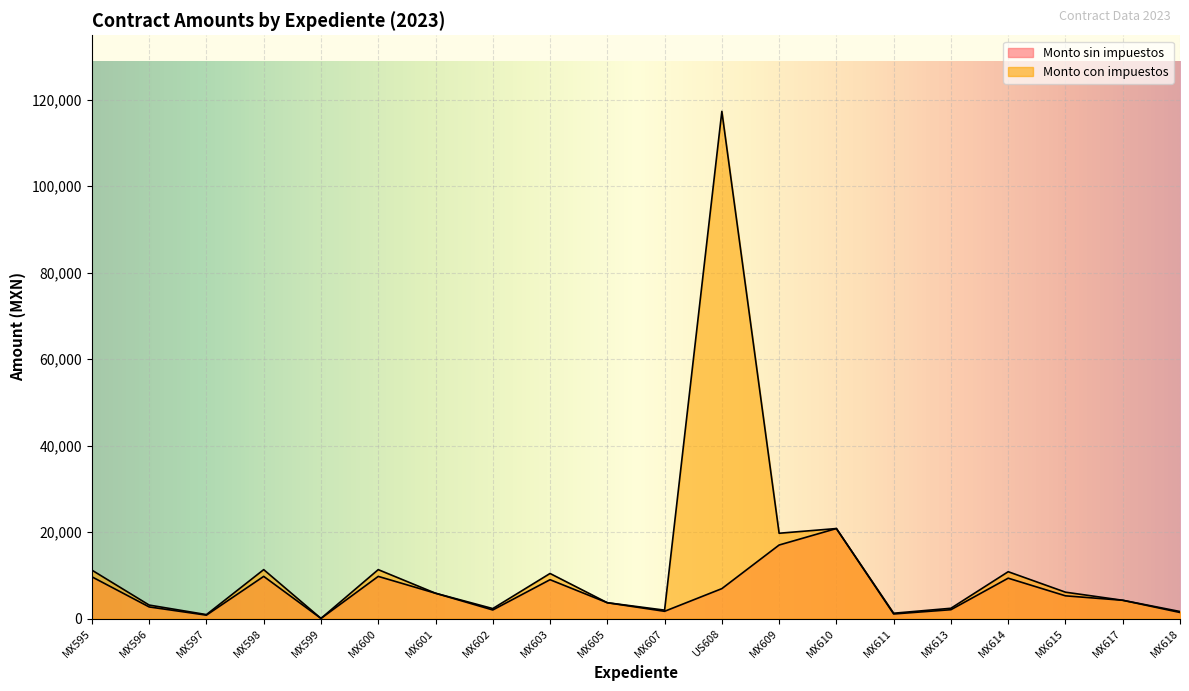

How many values in the Monto con impuestos series exceed 5870?

9